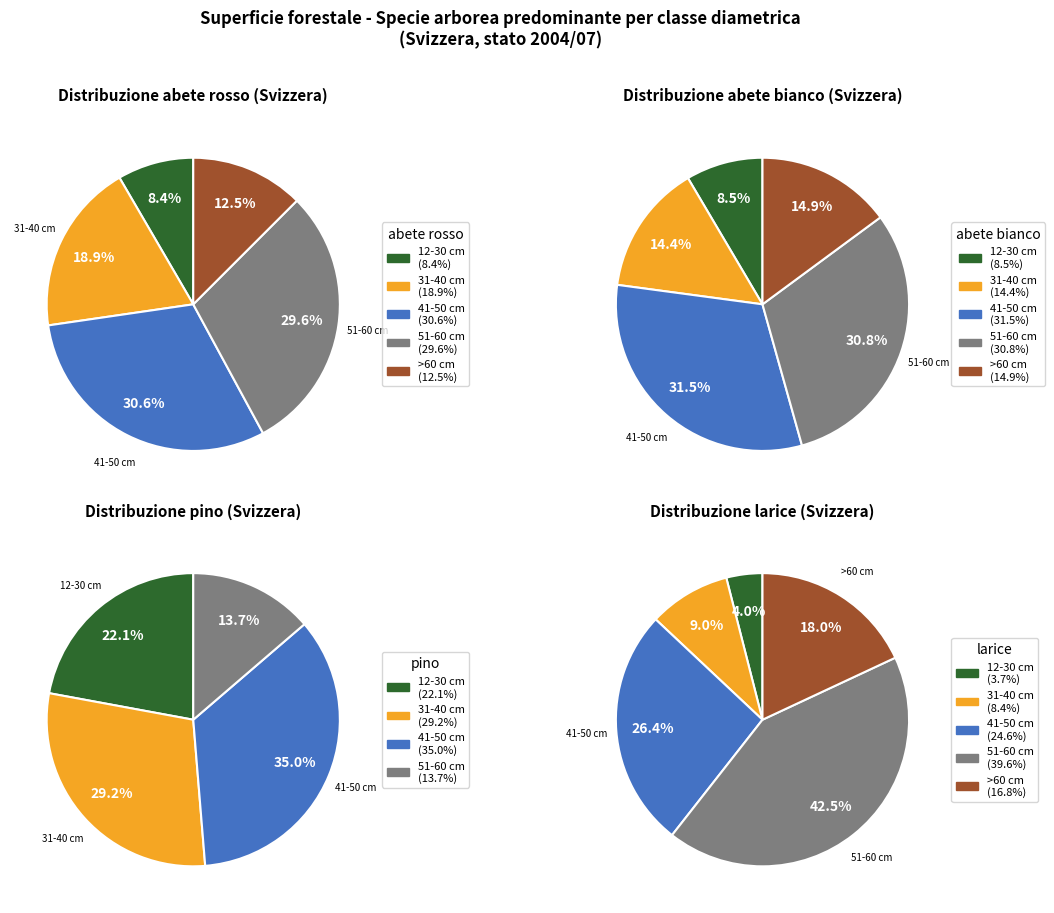

What percentage is the 31-40 cm slice, to the nearest percent?

14%